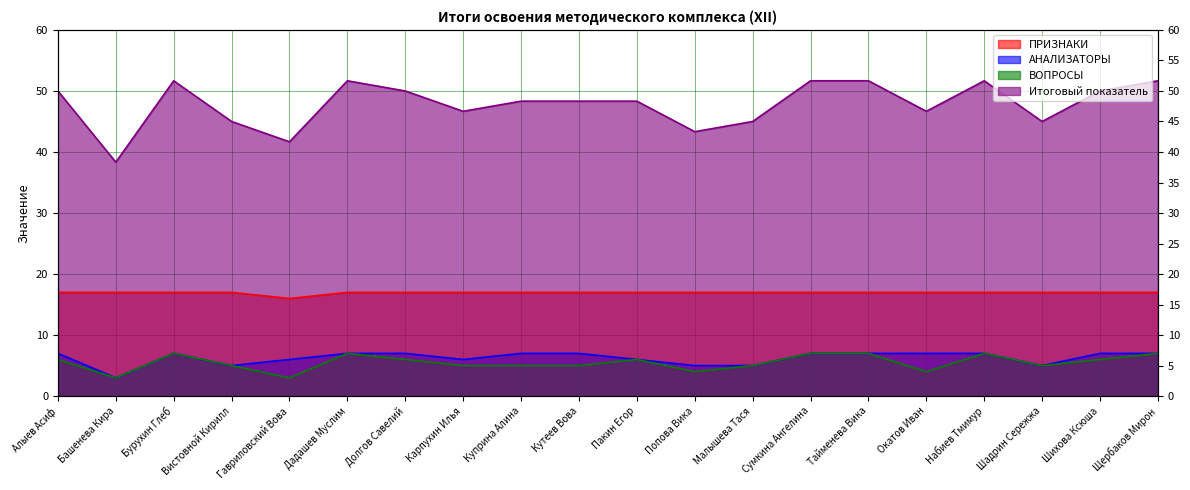

List the series in order of their peak value, lowest first.

АНАЛИЗАТОРЫ, ВОПРОСЫ, ПРИЗНАКИ, Итоговый показатель